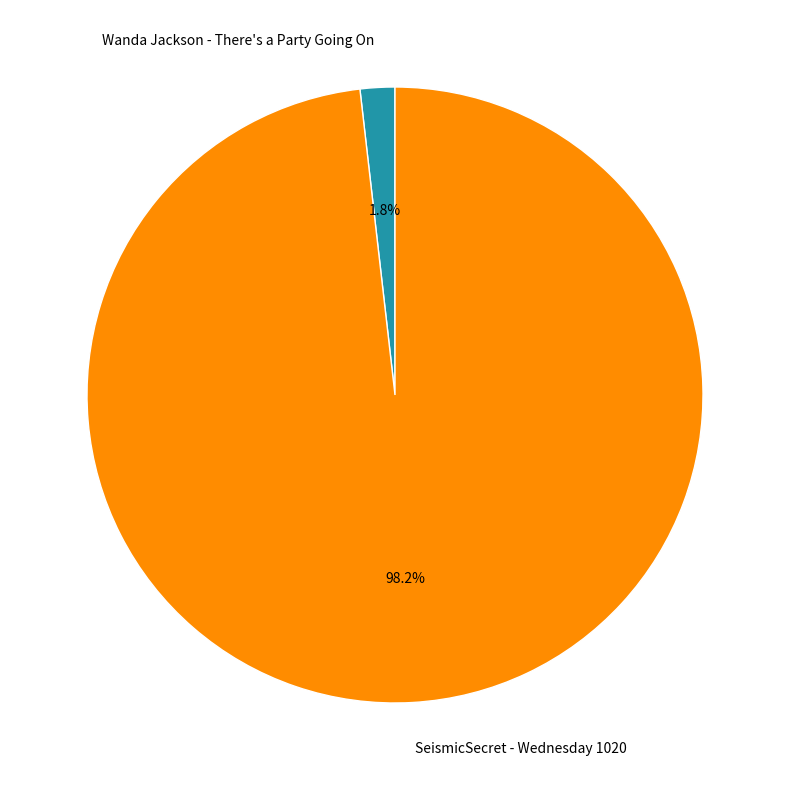

Count the number of slices in the pie.

2